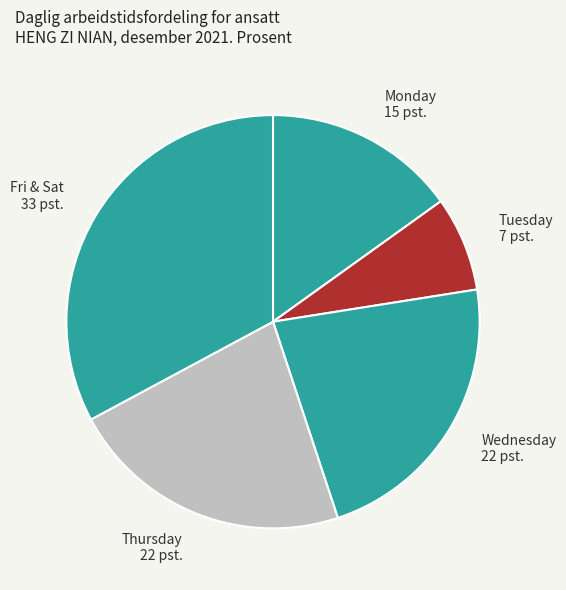

Which category has the biggest portion of the pie?

Fri & Sat